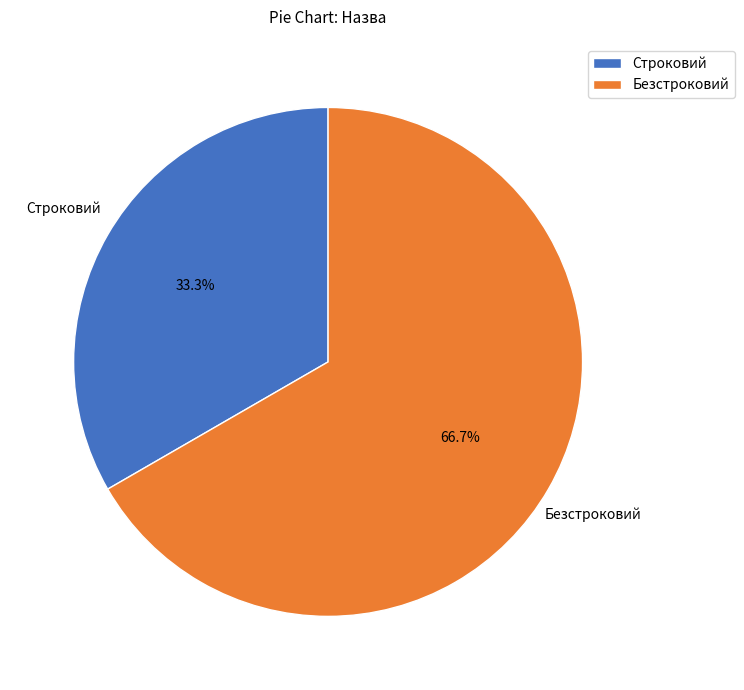

To the nearest percent, what is the difference between the Безстроковий and Строковий slice percentages?

33%